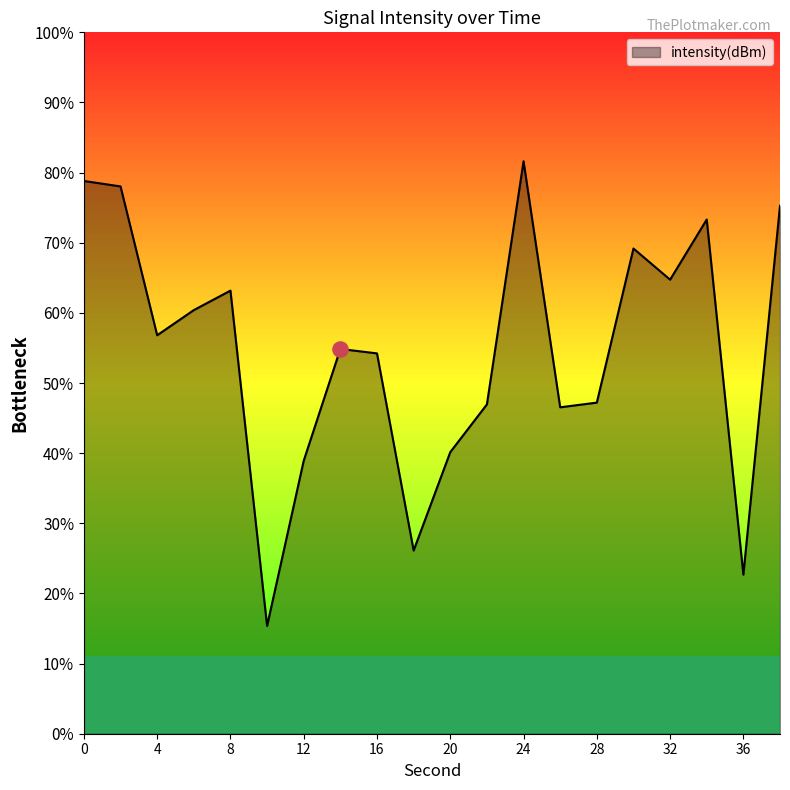

What is the change in value from 26 to 30?

+6.1